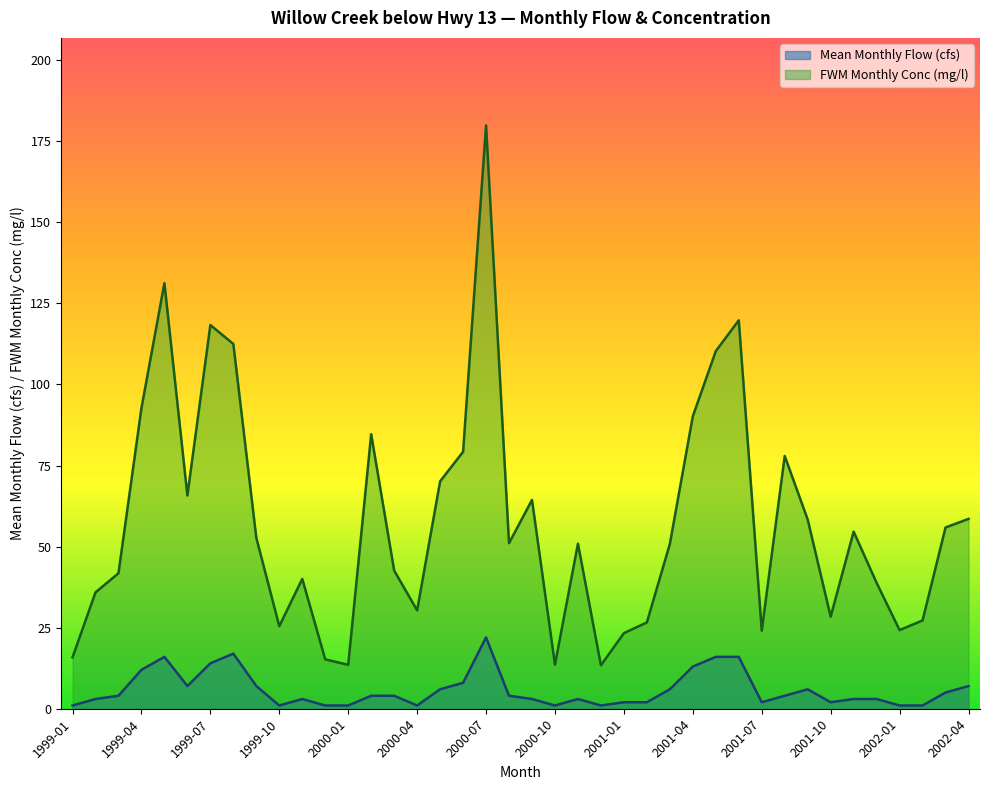

What is the sum of all FWM Monthly Conc (mg/l) values?

2310.6